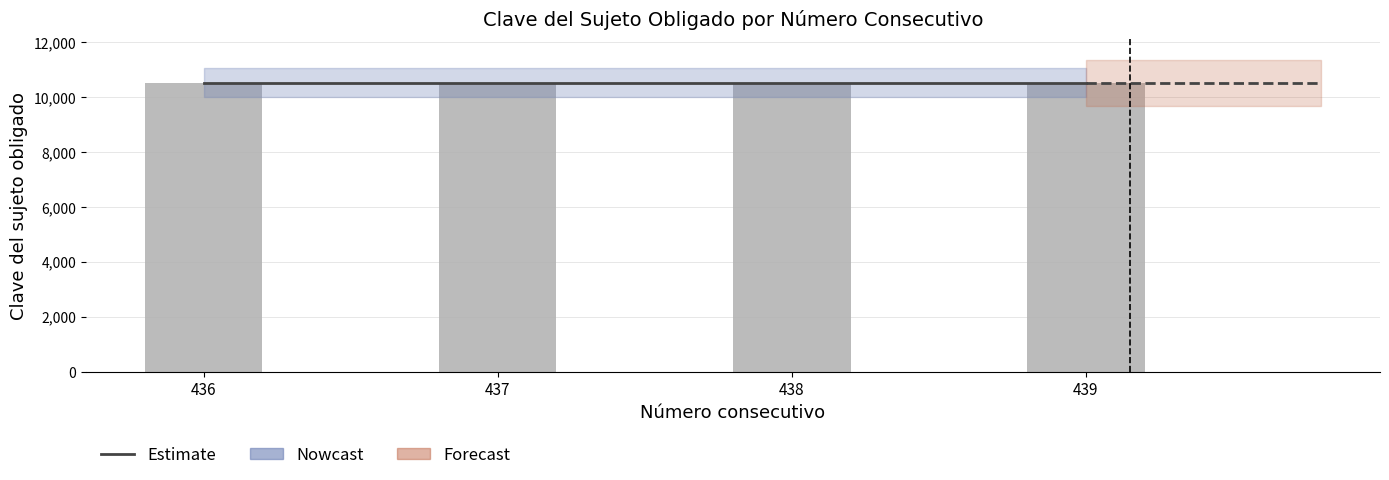

Is the value of Clave del sujeto obligado at 439 greater than the value of Número consecutivo at 436?

Yes